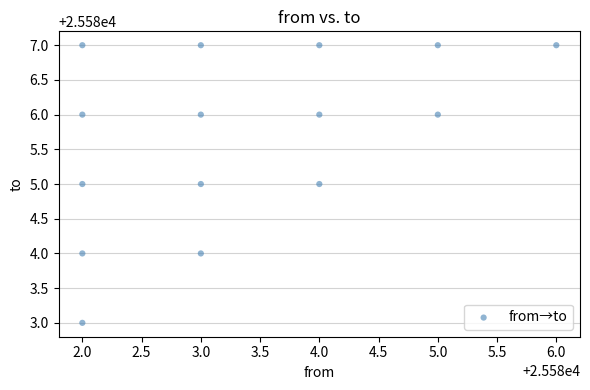

What is the range of X values (max minus min)?

4